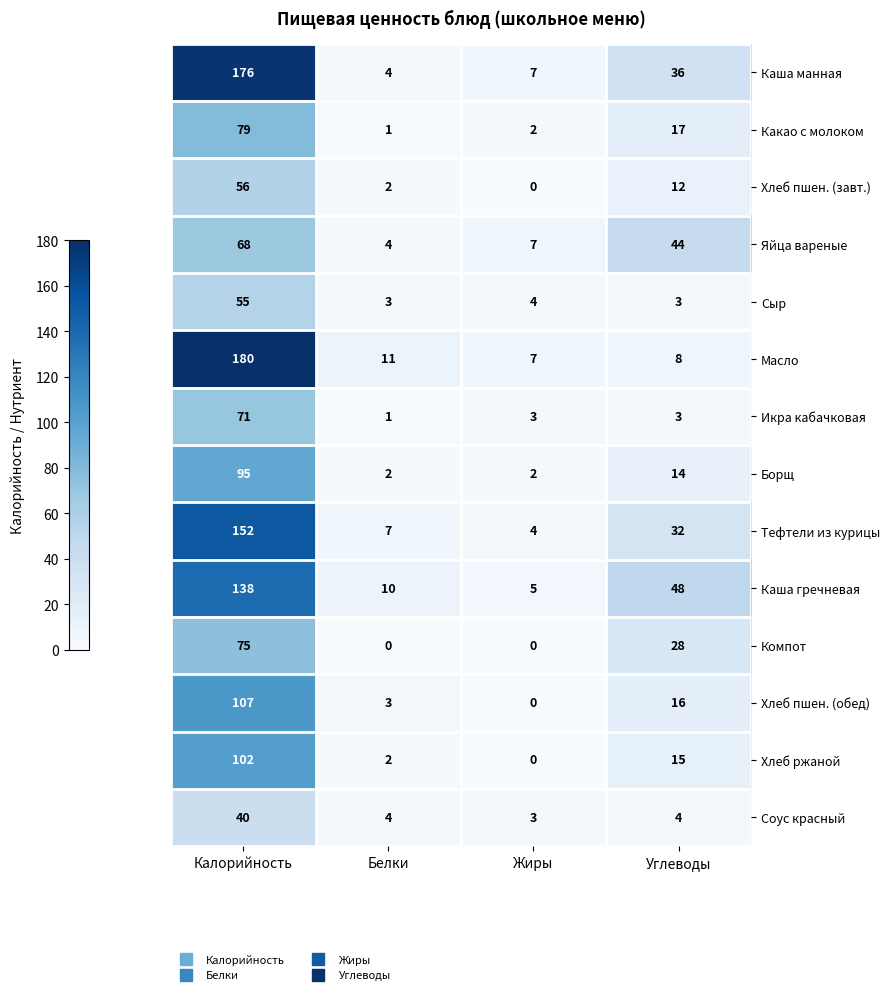

Is it true that Икра кабачковая equals 3 at Углеводы?

True